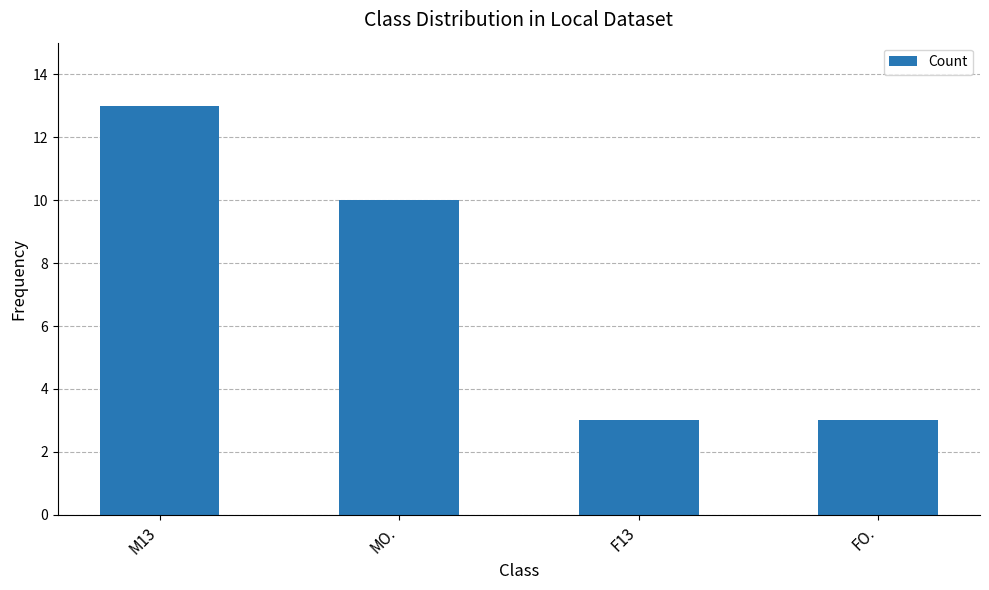

Approximately how many times larger is the value at F13 compared to MO.?

0.3